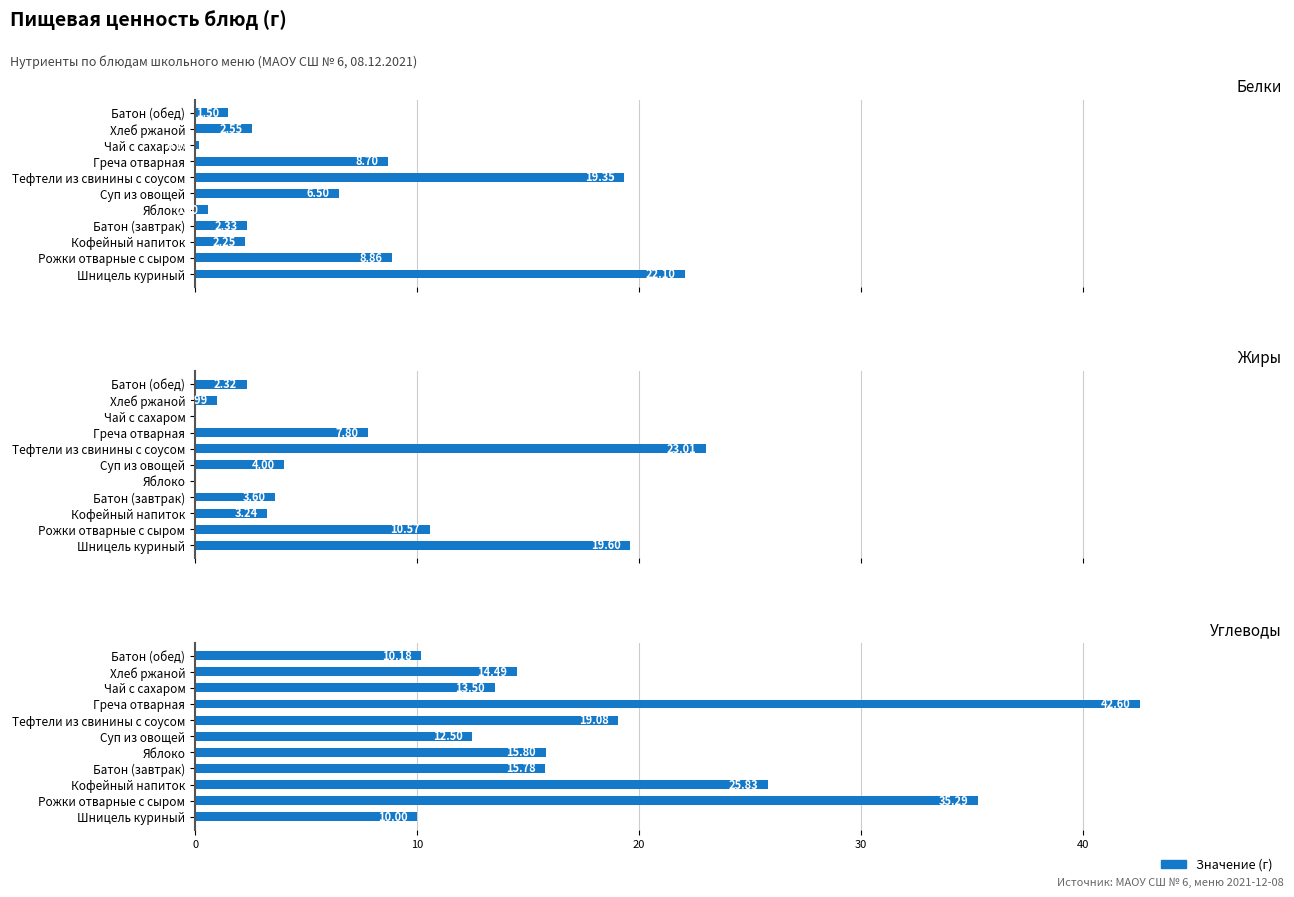

The Жиры series shows 10.8 at Яблоко. True or false?

False